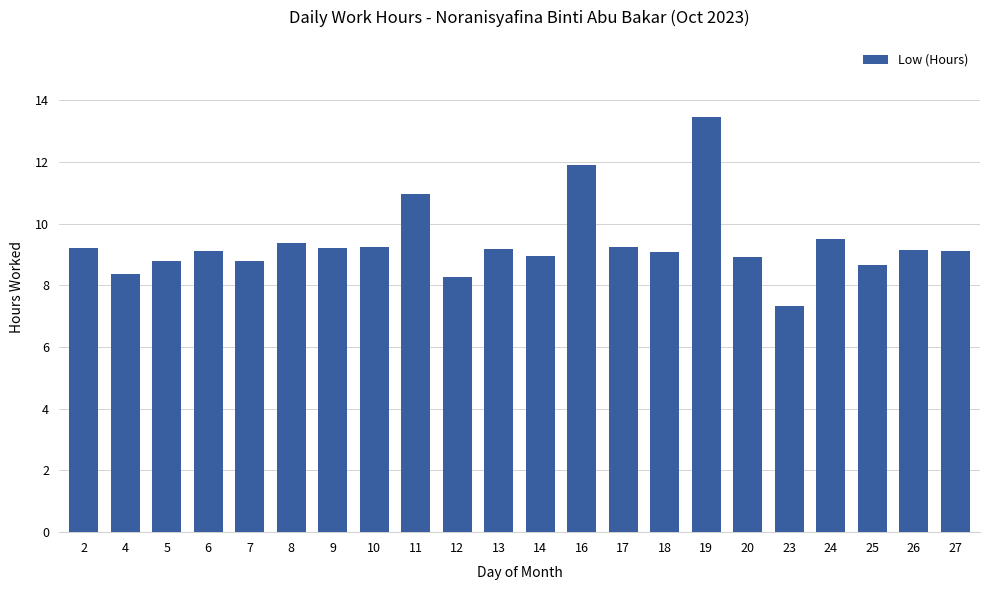

What is the sum of the values at 20 and 7?

17.7